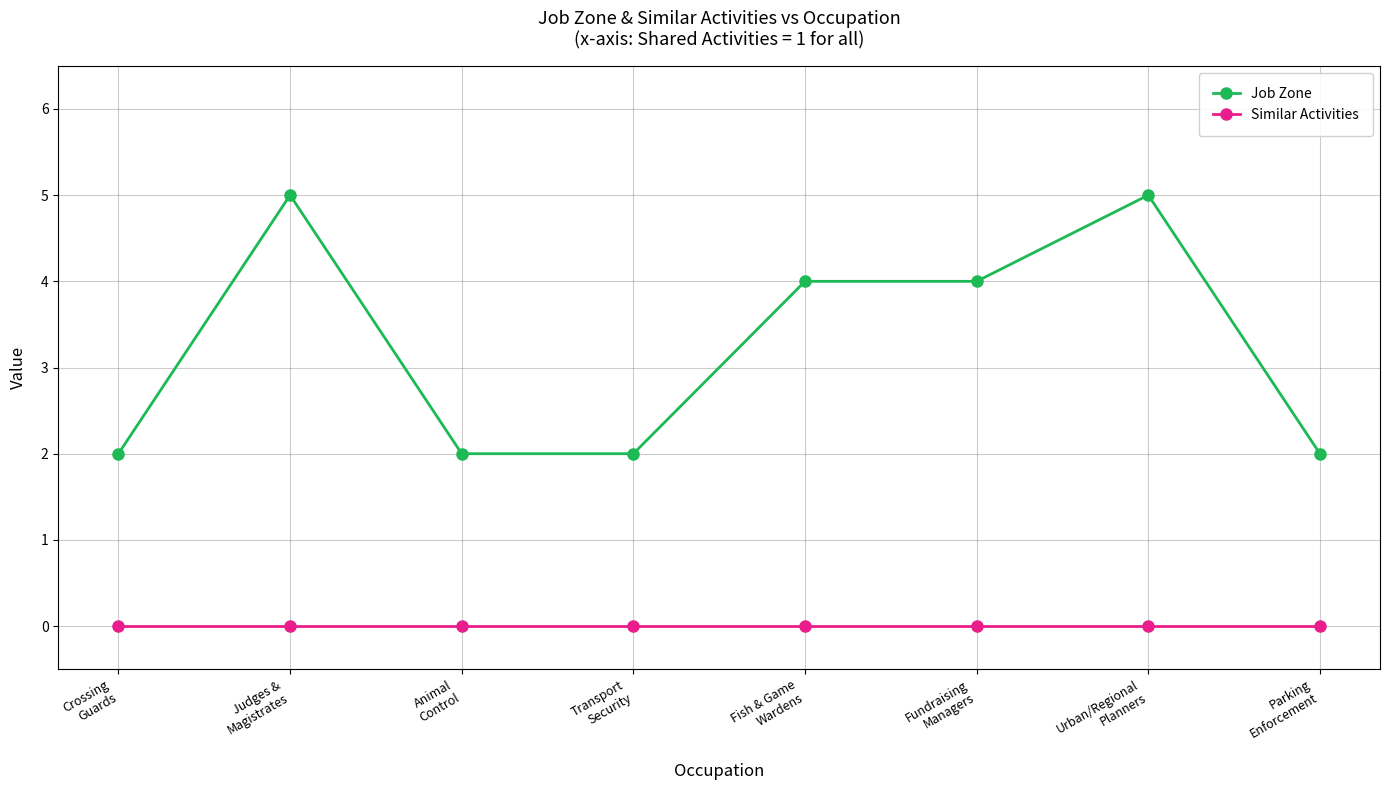

Reading right to left, extract all data points from this chart.

Job Zone: 2	5	4	4	2	2	5	2
Similar Activities: 0	0	0	0	0	0	0	0